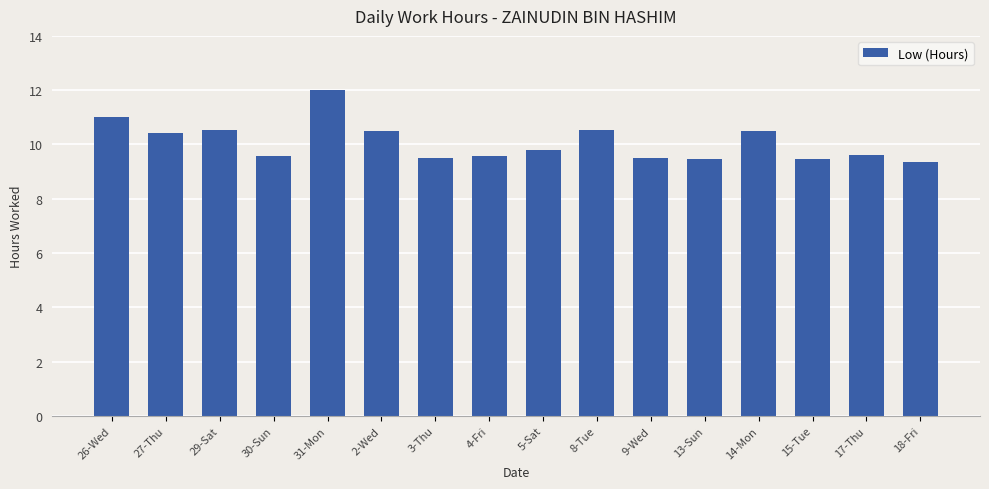

Which has a higher value, 15-Tue or 27-Thu?

27-Thu